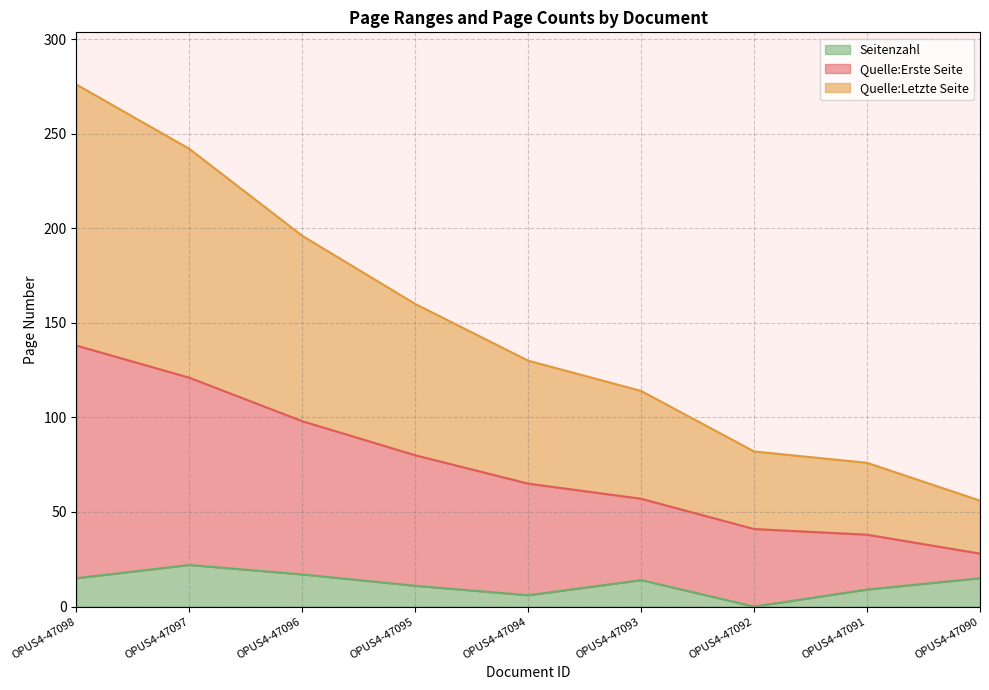

Rank the series by their average value, from highest to lowest.

Quelle:Letzte Seite, Quelle:Erste Seite, Seitenzahl